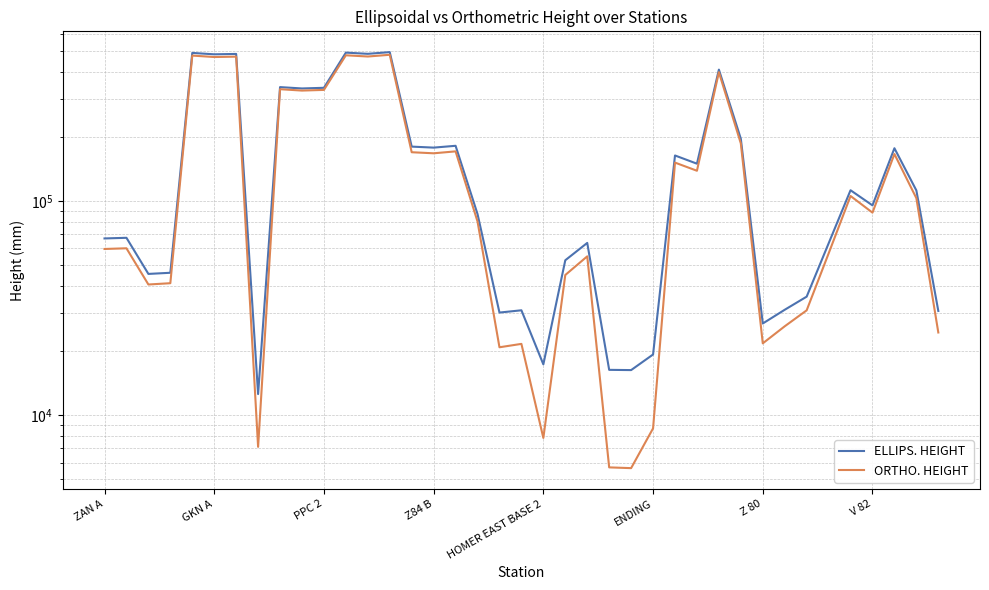

True or false: ORTHO. HEIGHT and ELLIPS. HEIGHT intersect in this chart.

False